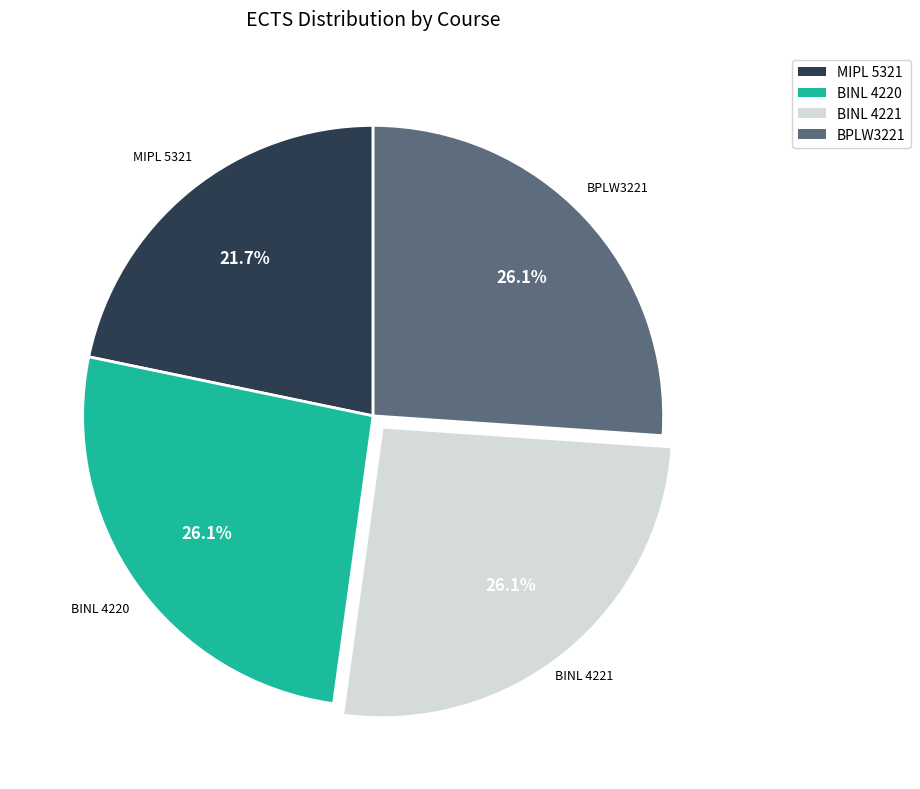

Do BINL 4221 and BINL 4220 together represent more than half of the pie?

Yes